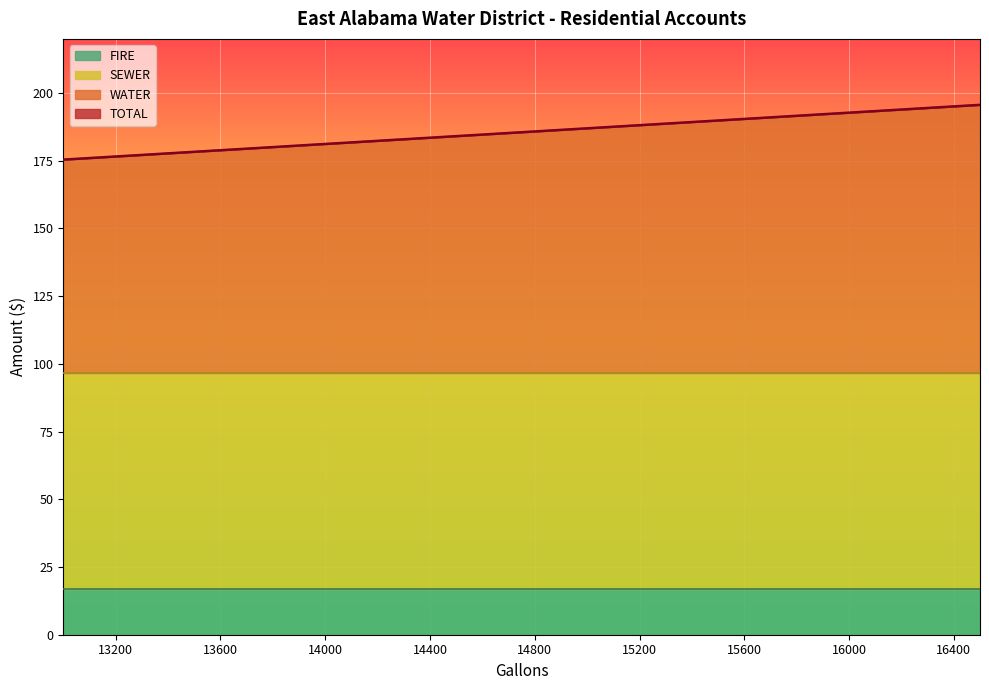

What is the highest value of the FIRE series?

16.8